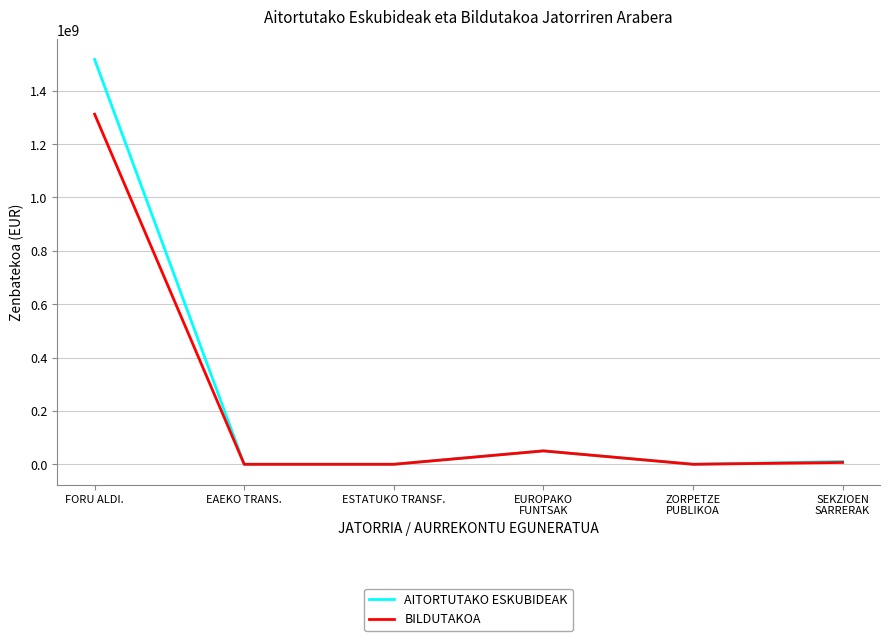

Is this an area chart (filled region under the line)?

No